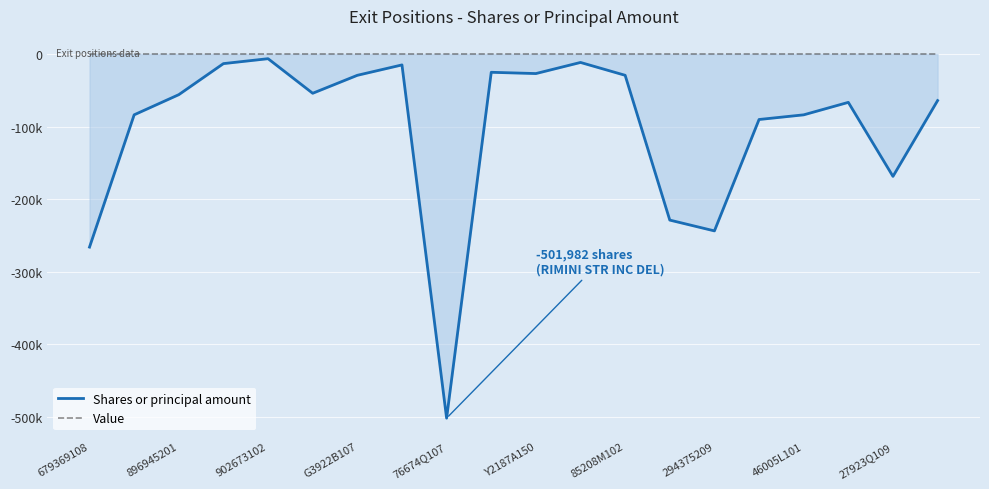

Which series has the largest total across all categories?

Value